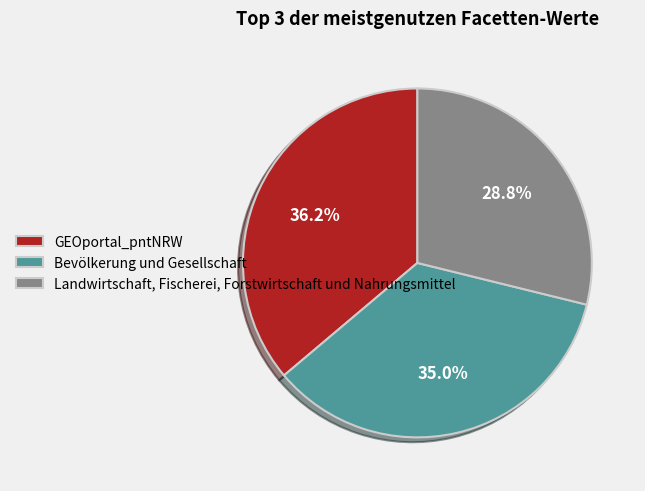

To the nearest percent, what portion does GEOportal_pntNRW represent?

36%